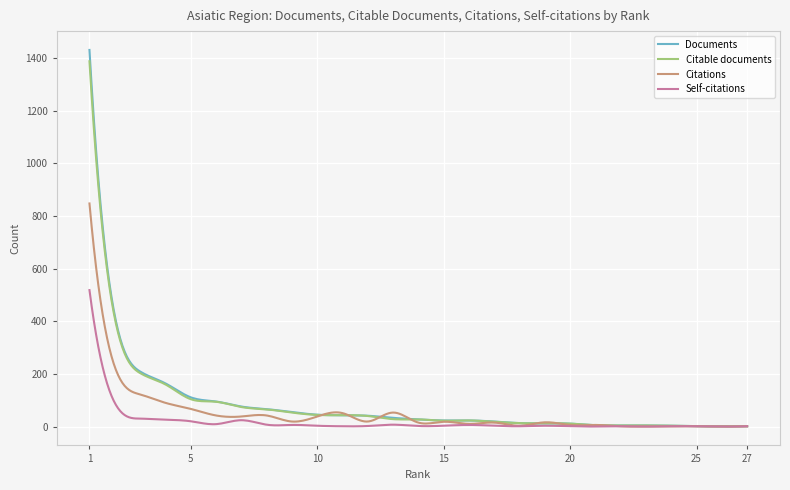

Which series has the widest spread of values?

Documents